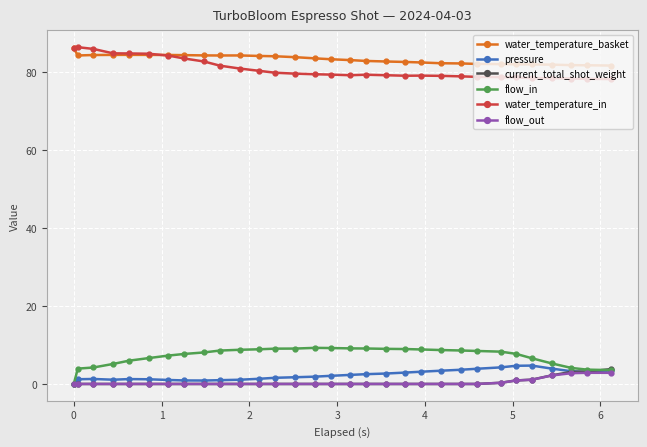

Is this an area chart (filled region under the line)?

No